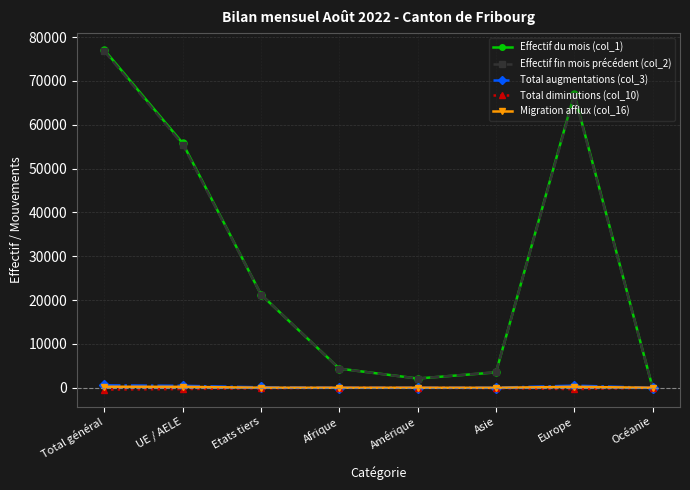

How many values in the Total diminutions (col_10) series exceed -73?

3